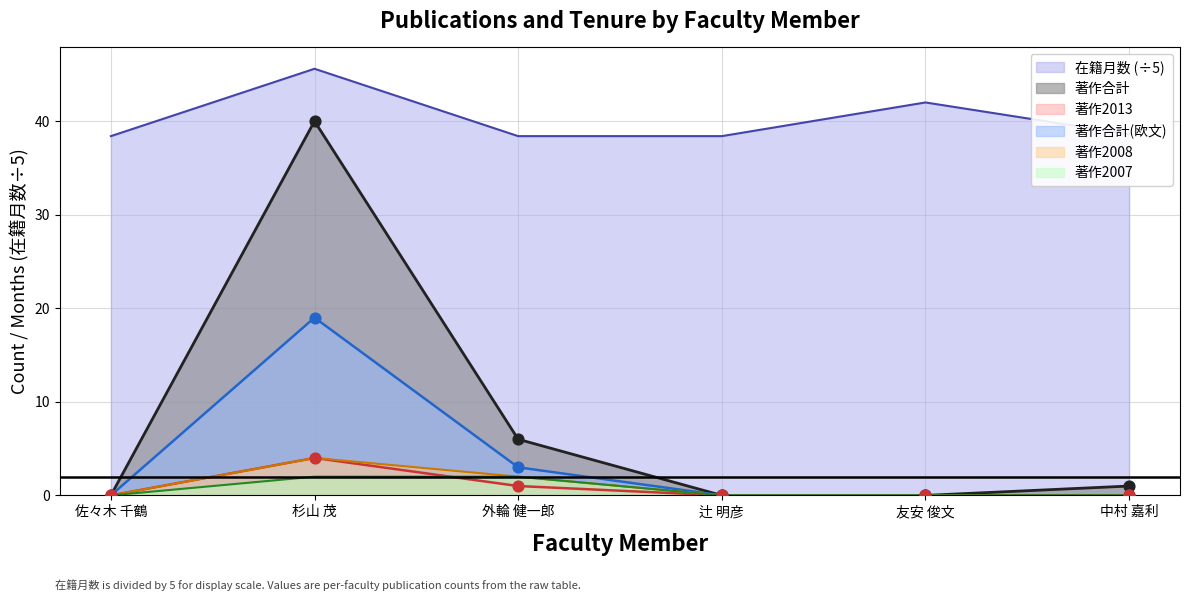

At which category is the sum across all series the highest?

杉山 茂